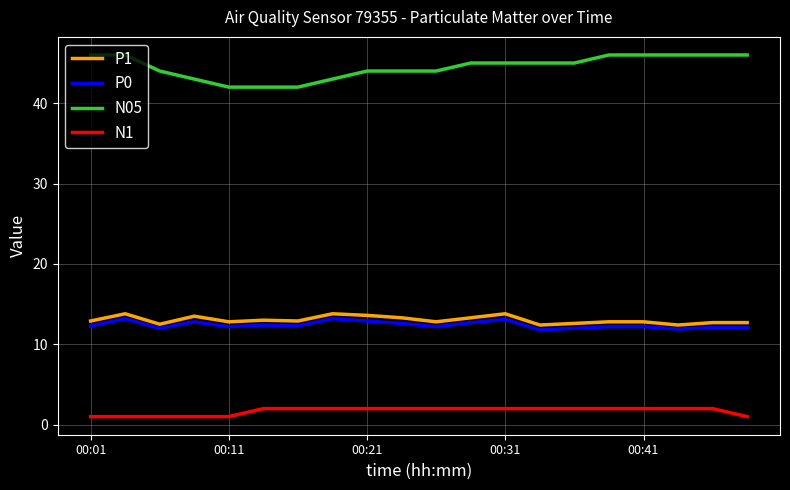

Which series has the largest total across all categories?

N05